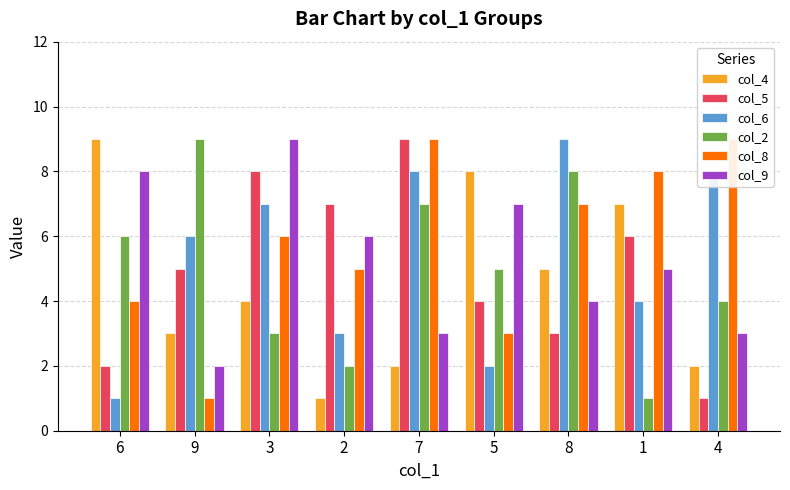

Is it true that col_5 equals 5 at 8?

False